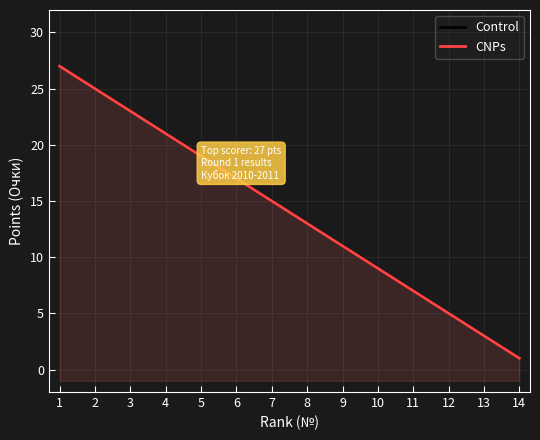

What is the minimum value for CNPs?

1